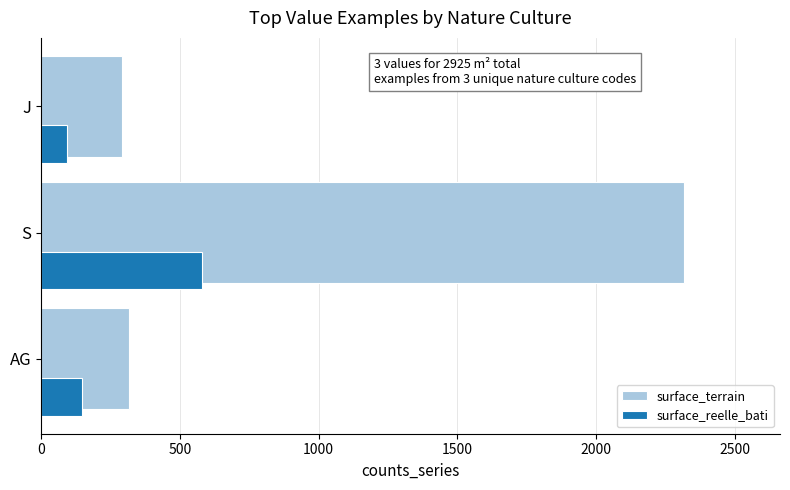

What is the highest value of the surface_terrain series?

2316